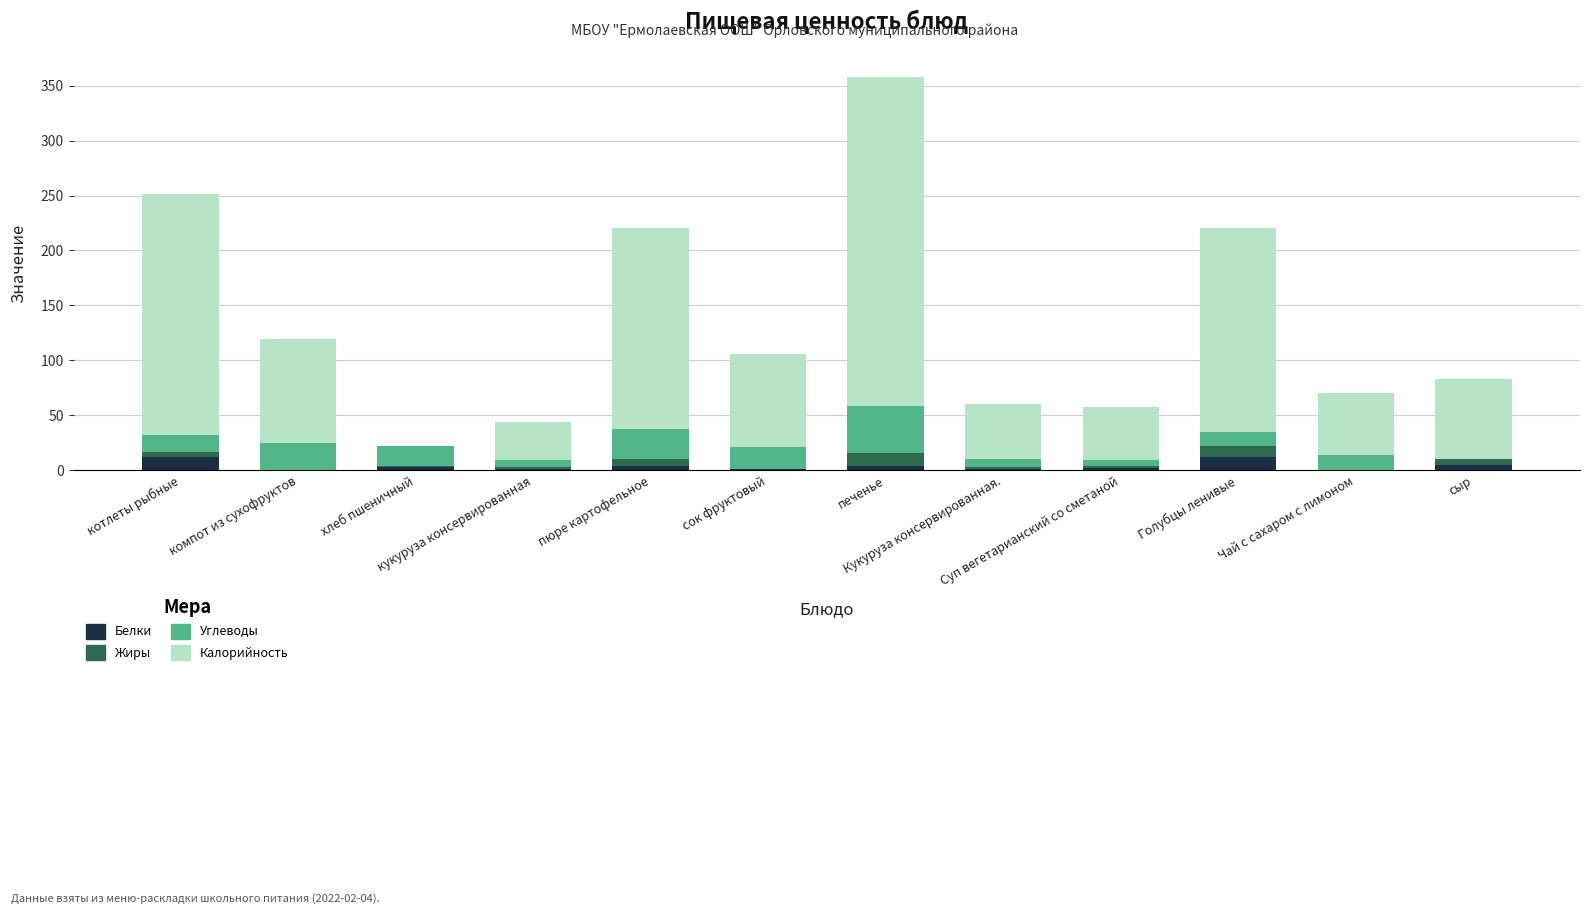

What is the sum of all Белки values?

44.5